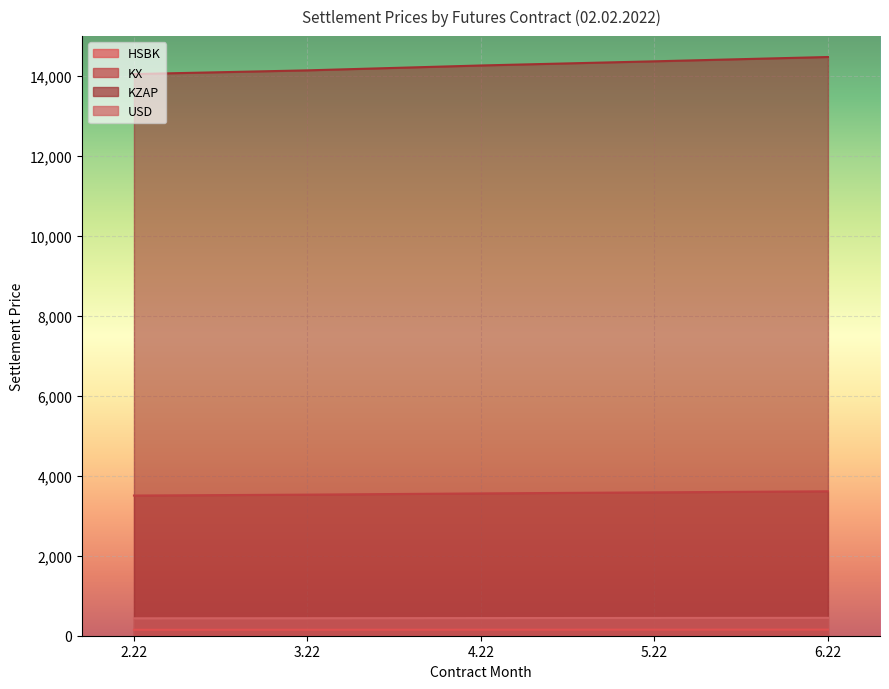

What position from the right is 6.22?

1